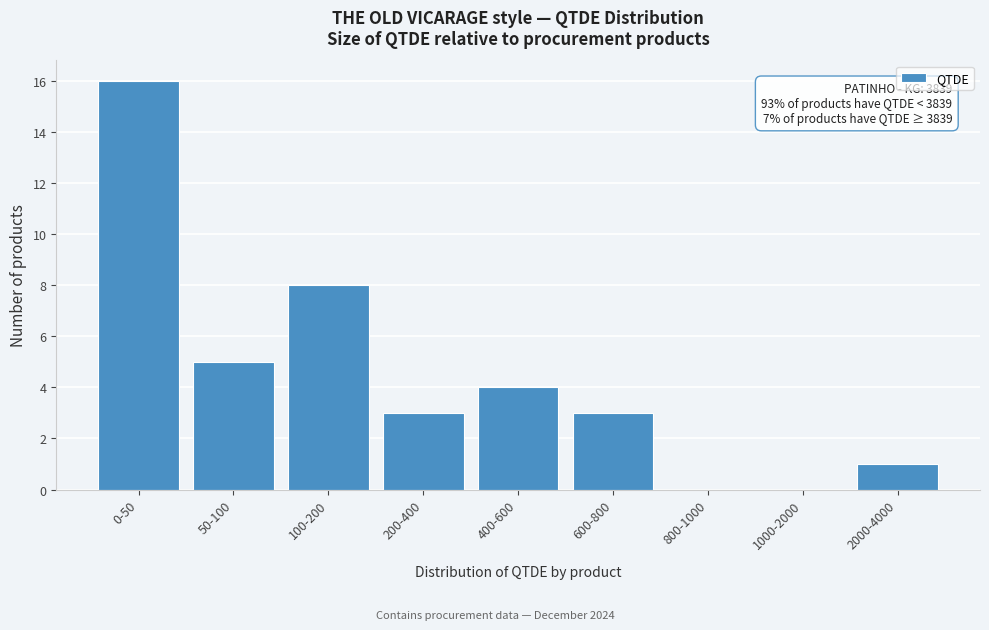

Reading right to left, what are all the values shown in this chart?

2000-4000=1	1000-2000=0	800-1000=0	600-800=3	400-600=4	200-400=3	100-200=8	50-100=5	0-50=16